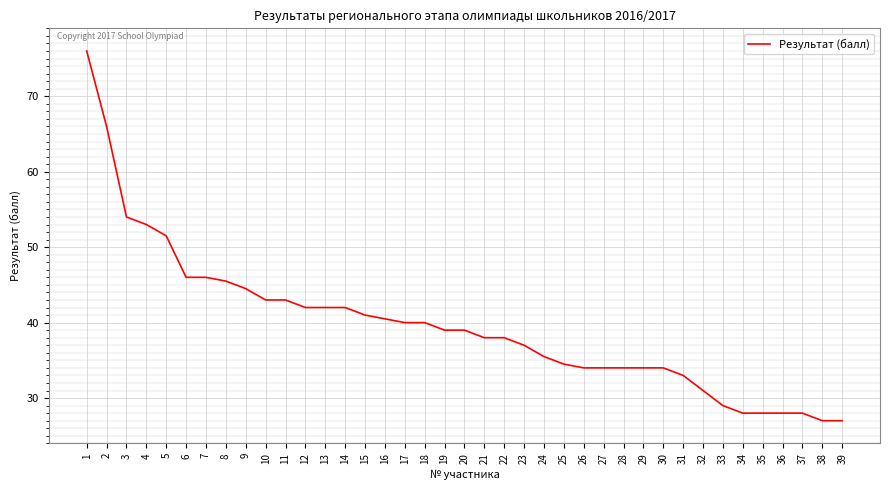

Where does the data first go above 39?

1